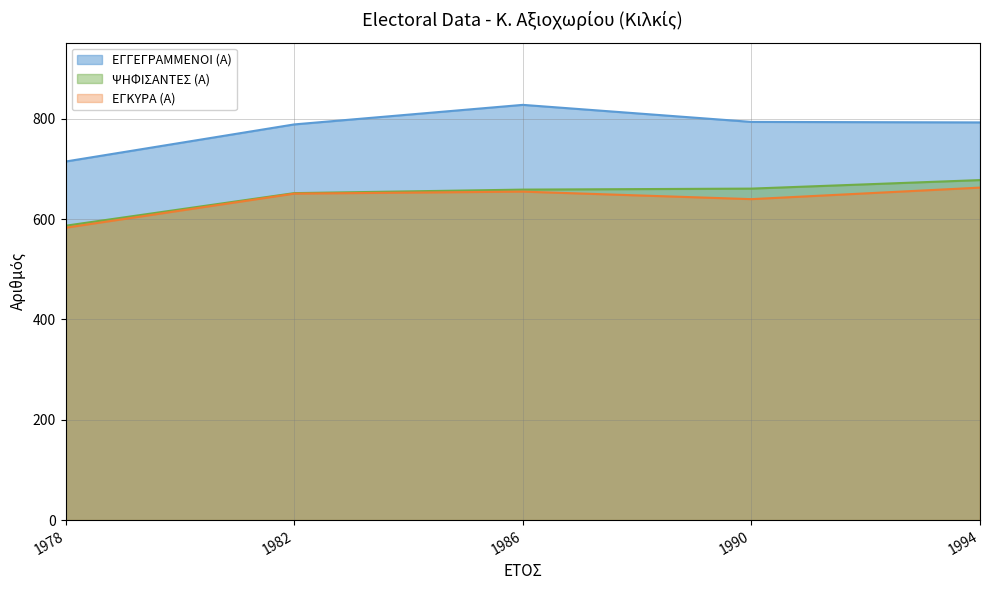

Does the chart have visible grid lines?

Yes